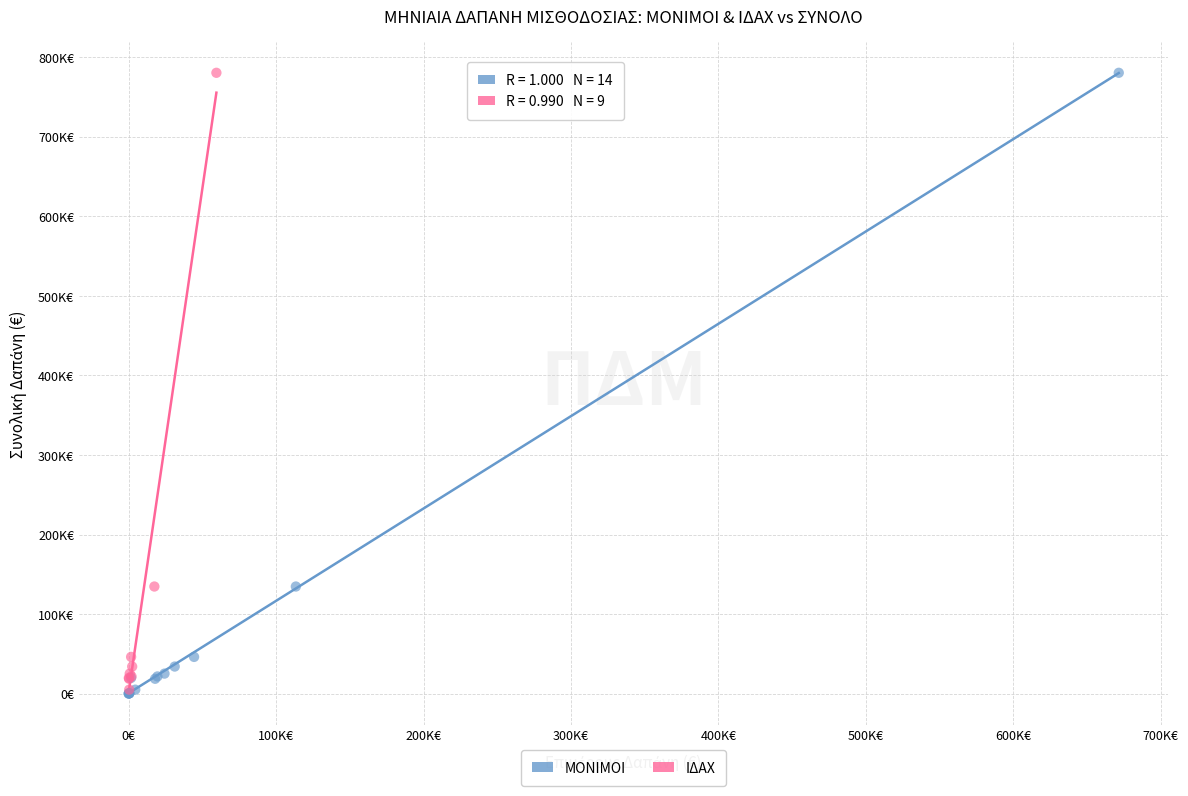

What are all the series names shown in the legend?

ΜΟΝΙΜΟΙ, ΙΔΑΧ